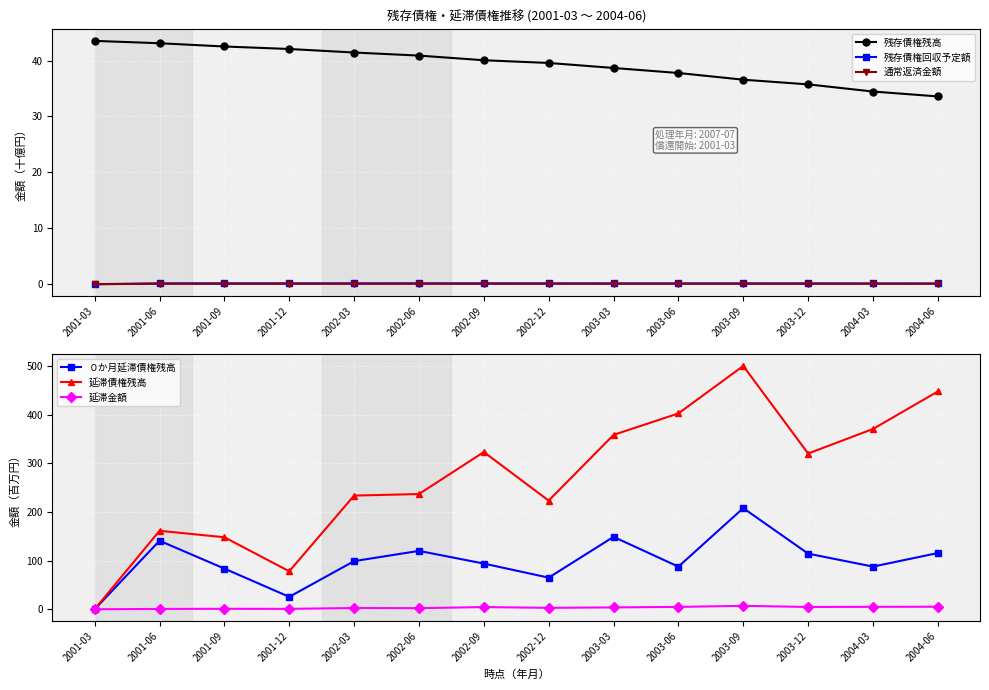

What is the difference between the maximum and minimum values in the ０か月延滞債権残高 series?

207.9